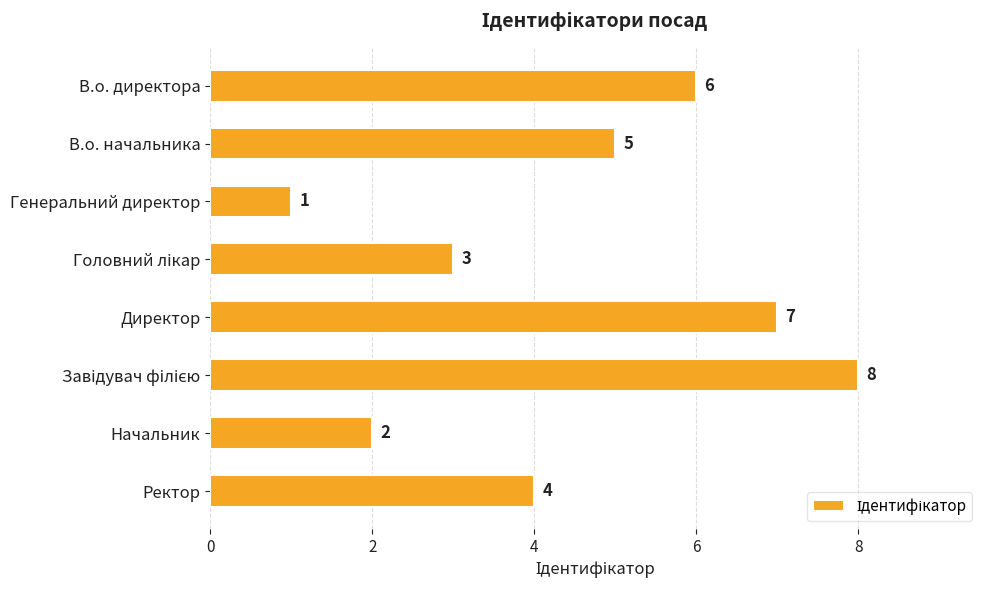

Reading bottom to top, what are all the values shown in this chart?

4	2	8	7	3	1	5	6